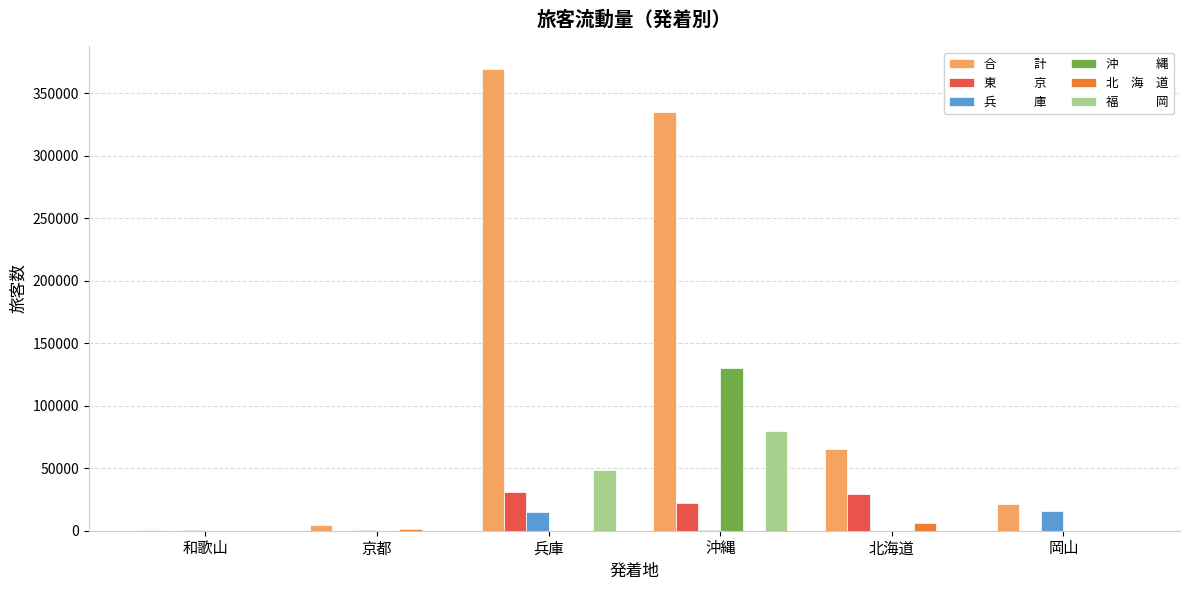

What is the maximum value shown in the chart?

369042